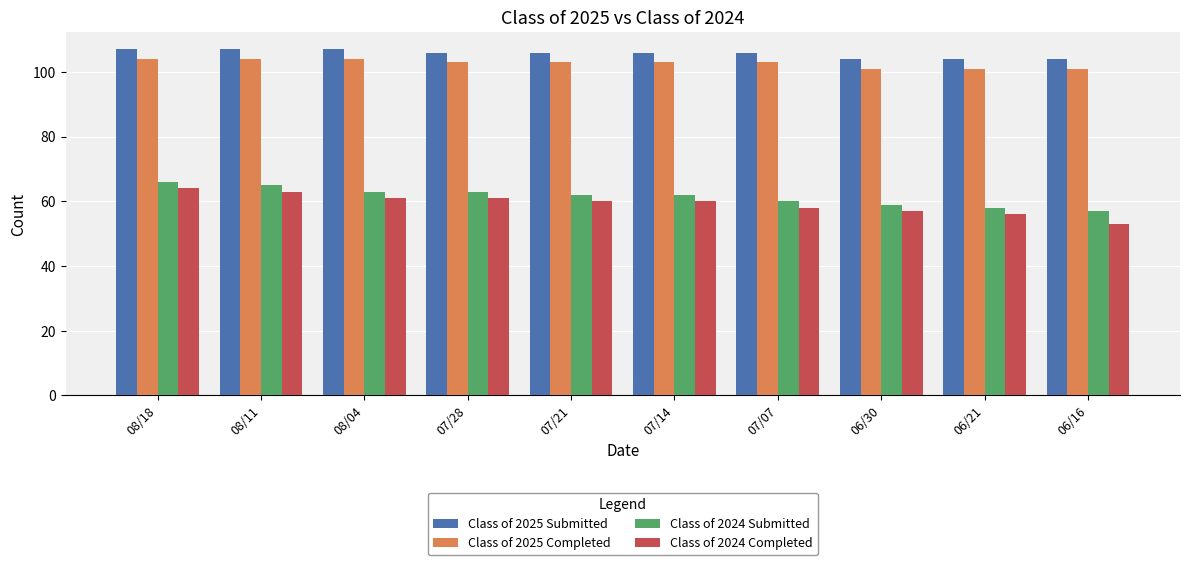

Does the chart contain stacked bars?

No